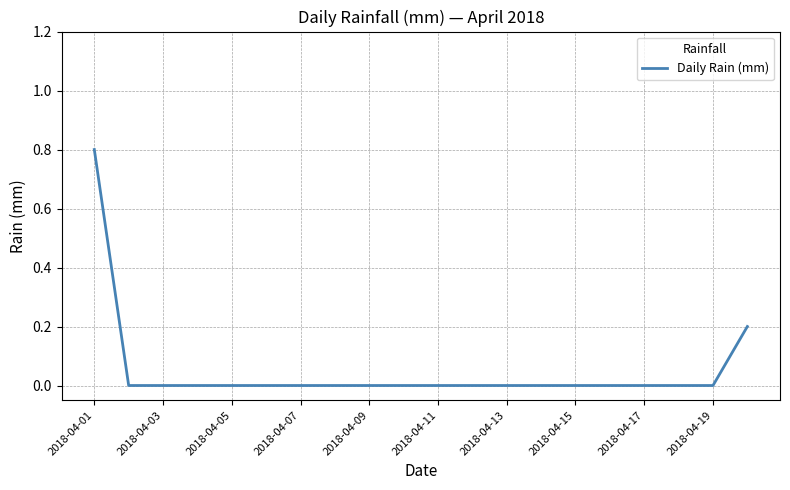

What is the greatest value displayed?

0.8